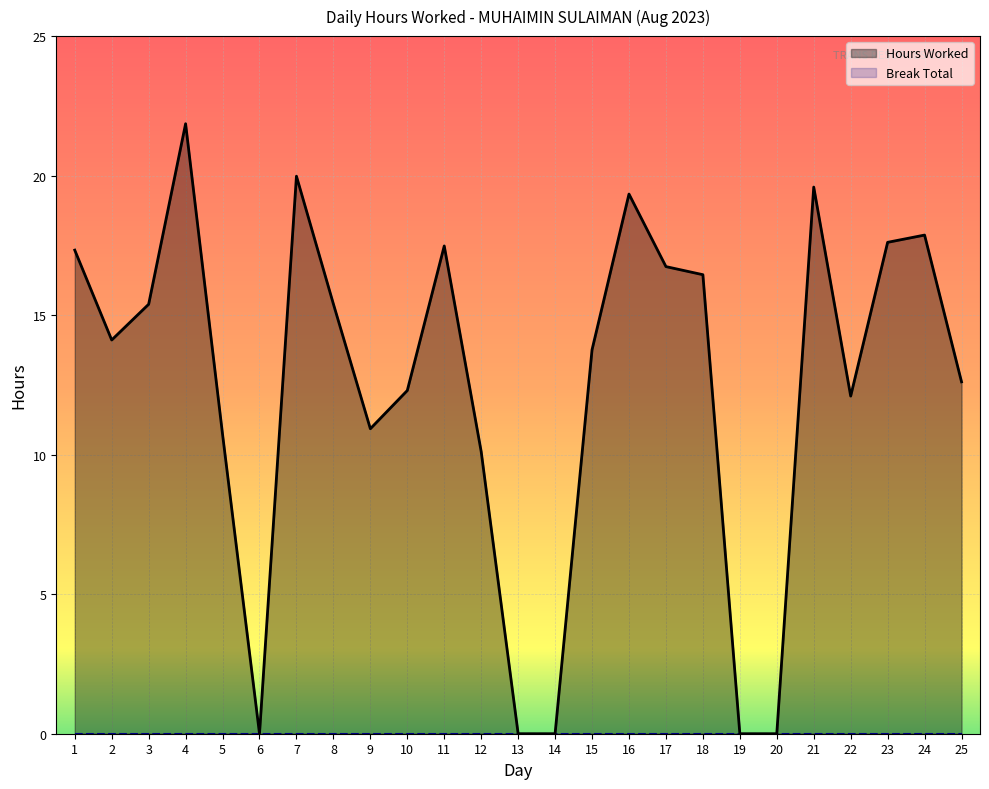

How many series are shown in this chart?

2